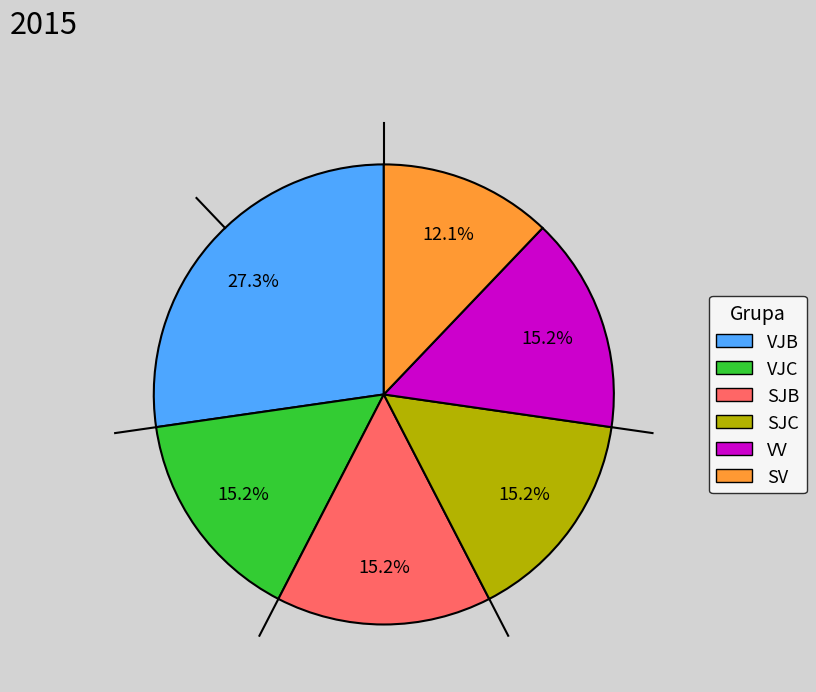

Is there any slice that represents more than half of the pie?

No